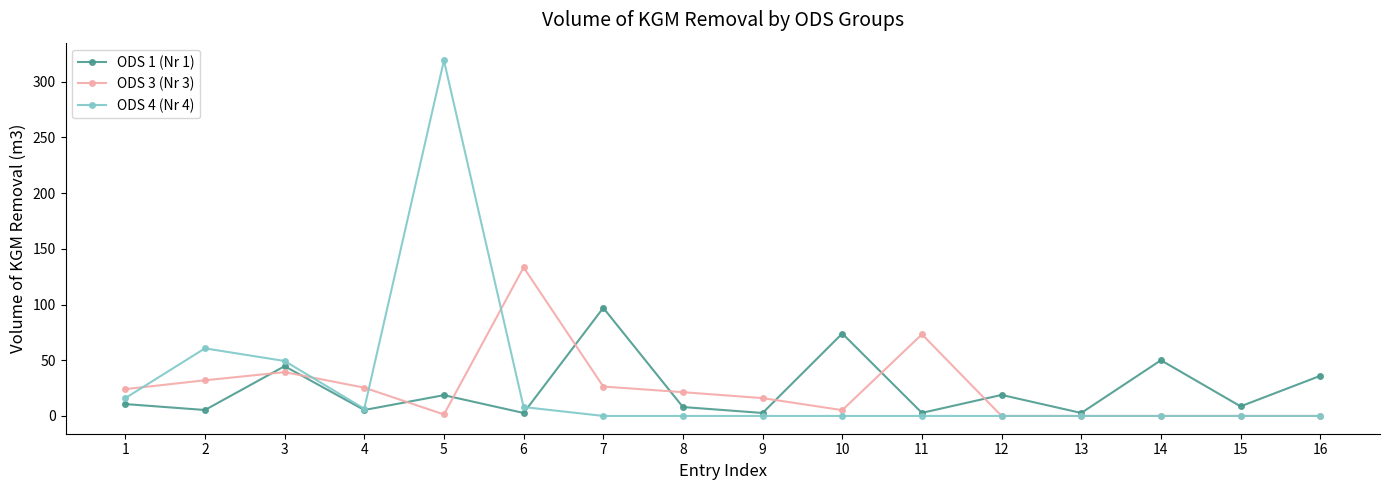

Which series changed the most between 1 and 2?

ODS 4 (Nr 4)